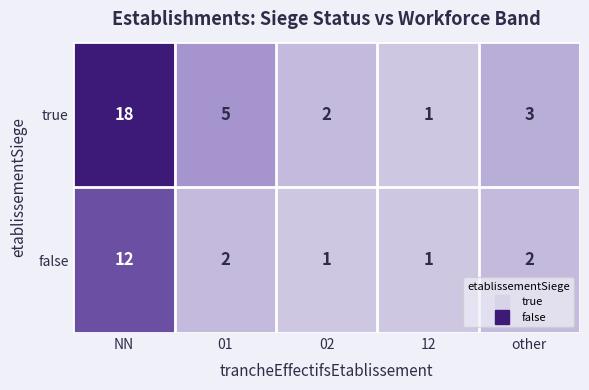

What is the difference between the true values at 12 and NN?

17